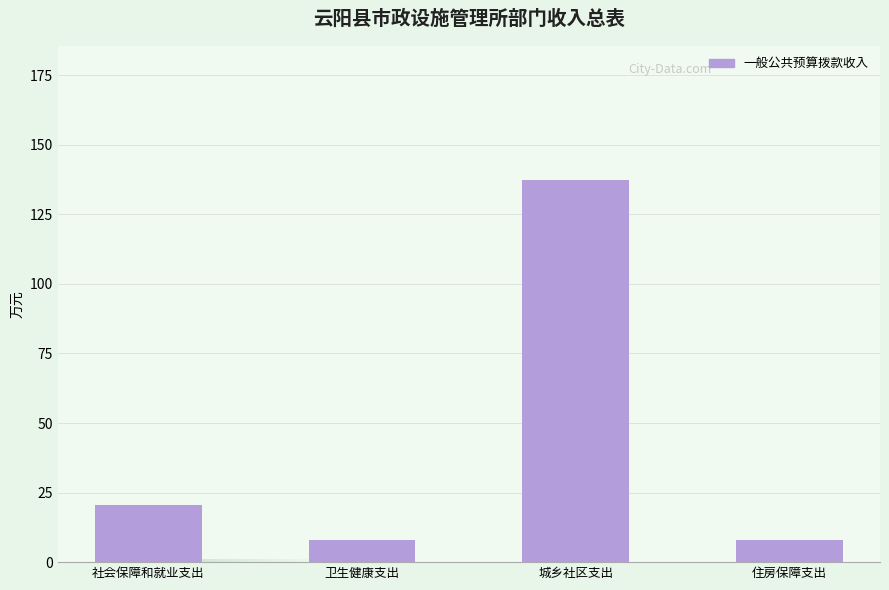

Which category has the highest value across all series?

城乡社区支出